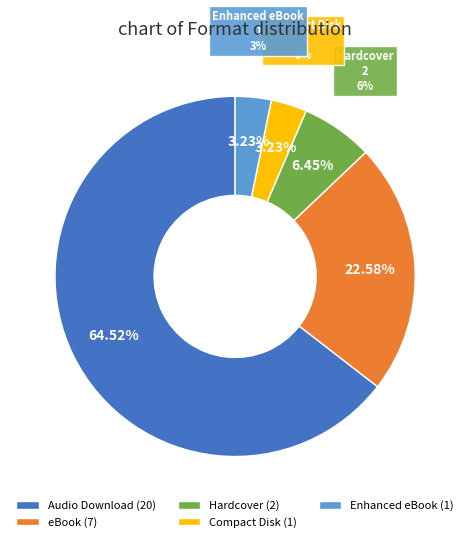

To the nearest percent, what portion does eBook represent?

23%